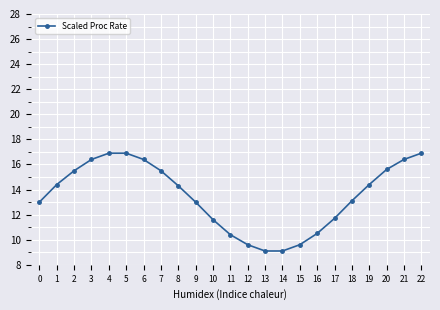

How many values are below 14?

11